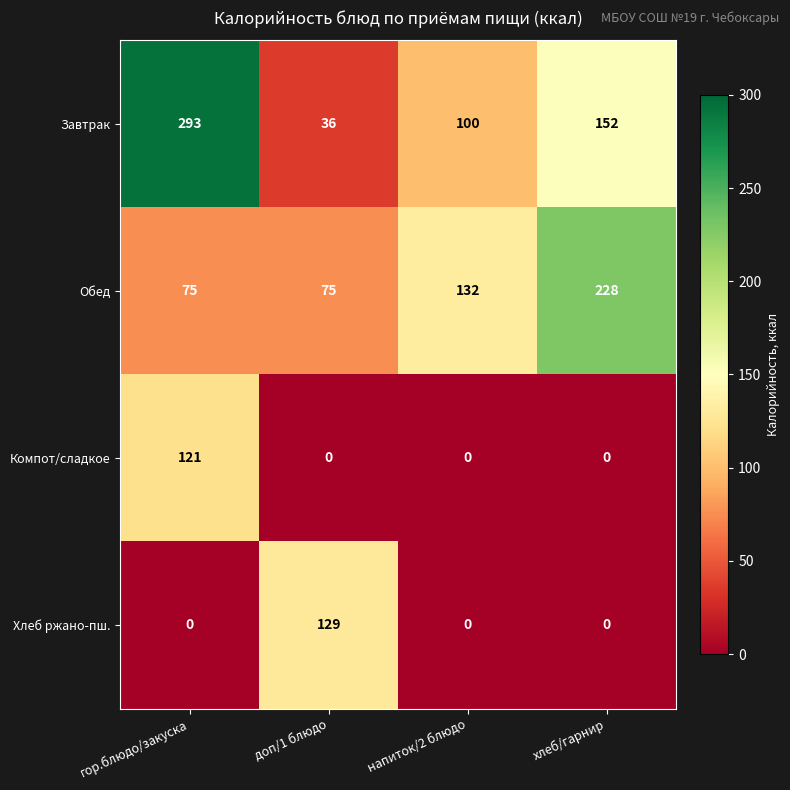

What is the lowest value of the Завтрак series?

36